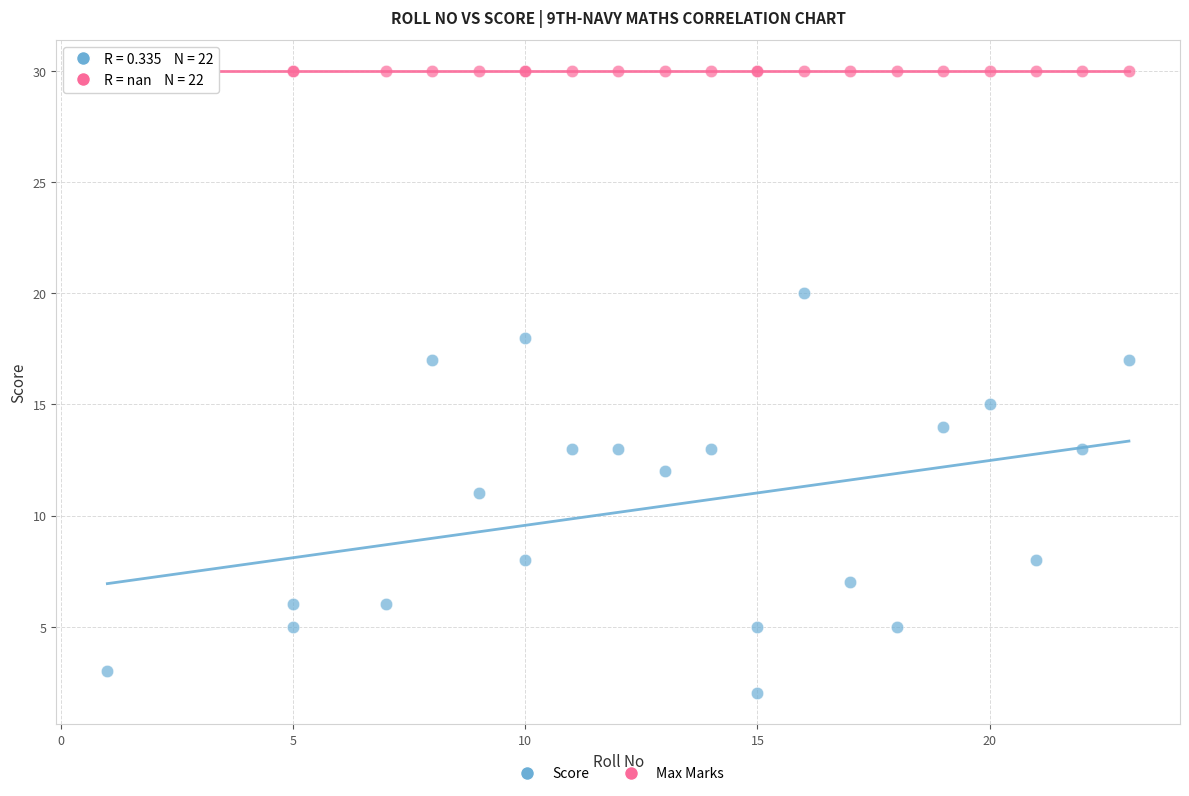

Which series contains the lowest Y value?

Score